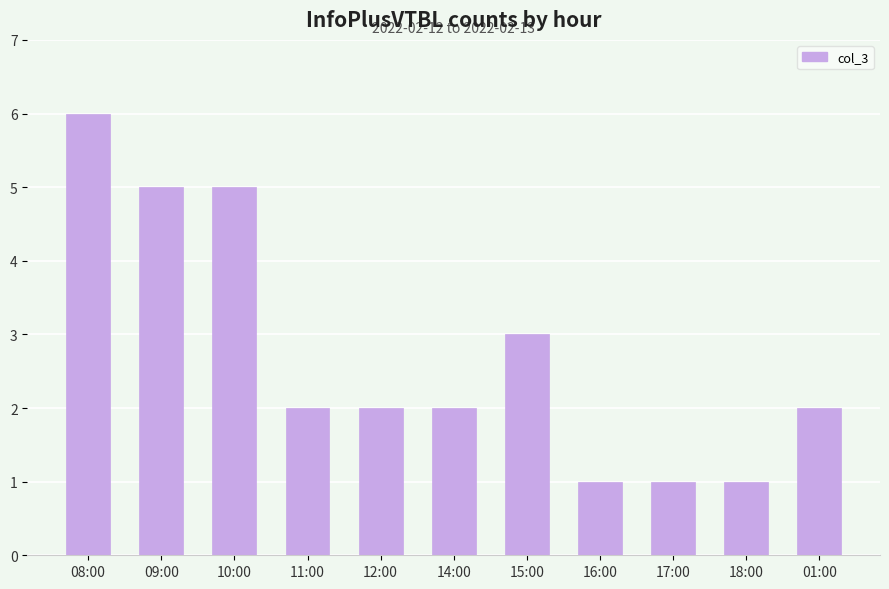

Reading left to right, what are all the values shown in this chart?

08:00=6	09:00=5	10:00=5	11:00=2	12:00=2	14:00=2	15:00=3	16:00=1	17:00=1	18:00=1	01:00=2